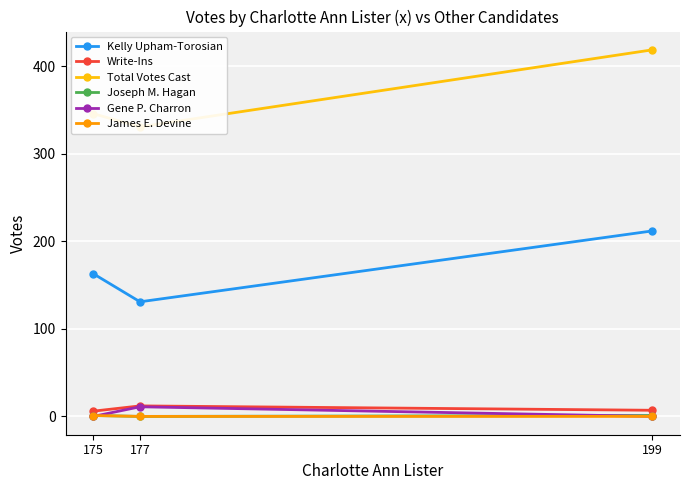

Is the value of Total Votes Cast at 199 greater than the value of Joseph M. Hagan at 175?

Yes